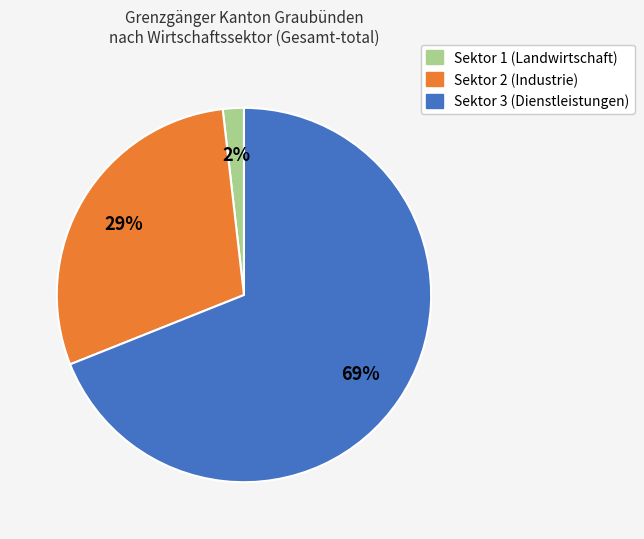

To the nearest percent, what is the average slice percentage?

33%